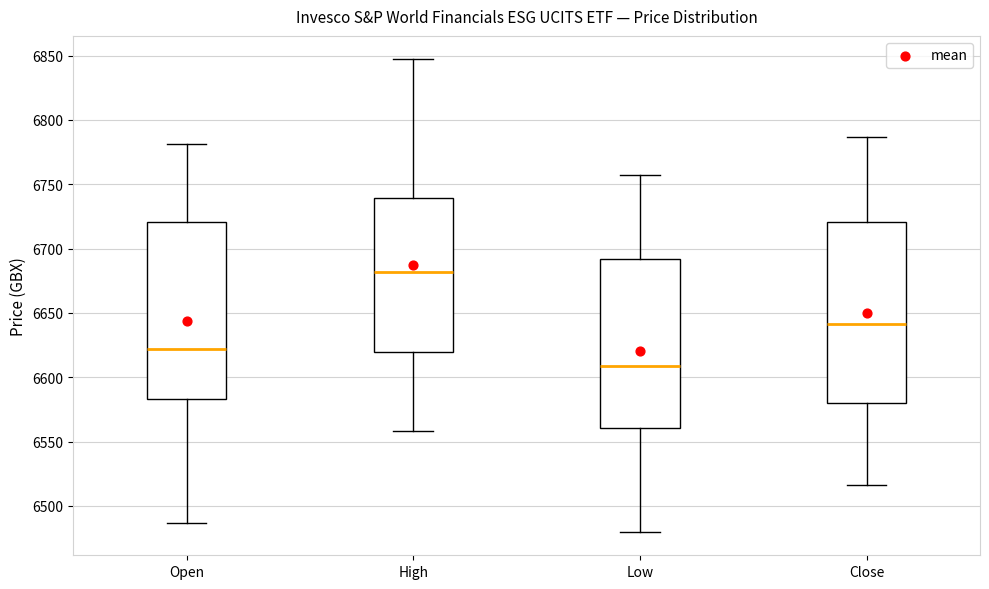

Where does the median line of the box for High sit on the y-axis? The values are not printed on the chart, so give them approximately, as read against the axis.

6680